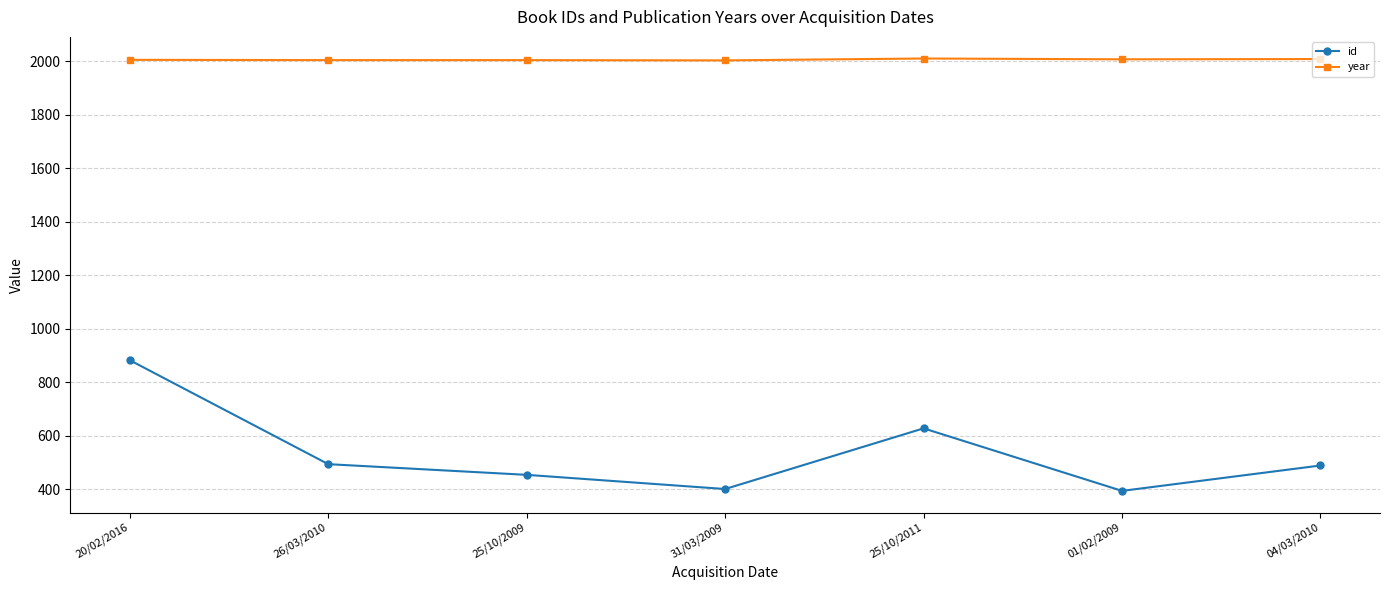

What is the difference between the highest and lowest values at 20/02/2016?

1124